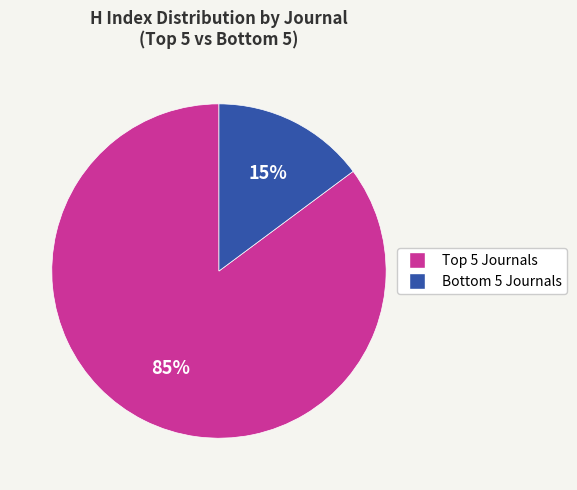

Is there any slice that represents more than half of the pie?

Yes